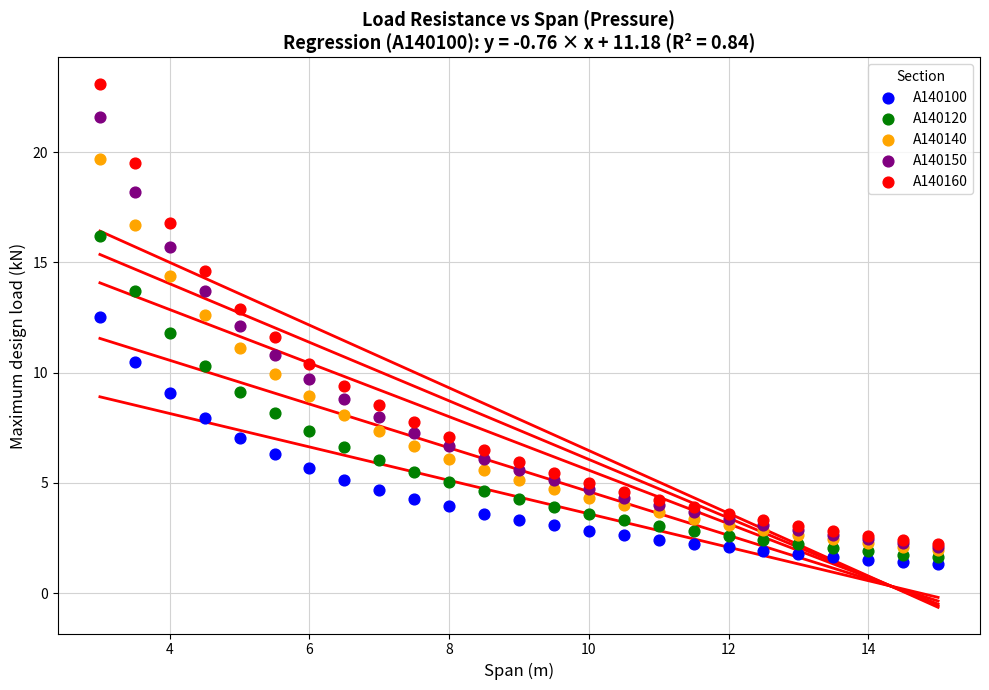

Which series reaches the maximum Y coordinate?

A140160